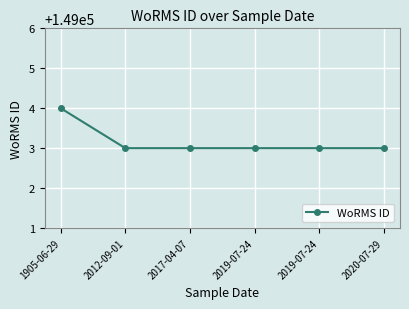

Reading left to right, transcribe all the data shown in this chart.

149004	149003	149003	149003	149003	149003